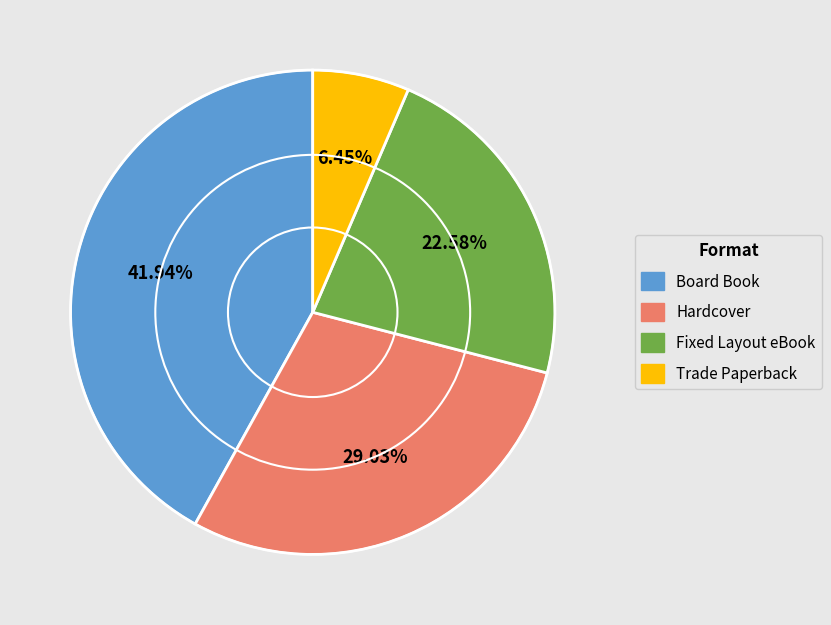

To the nearest percent, what is the average slice percentage?

25%